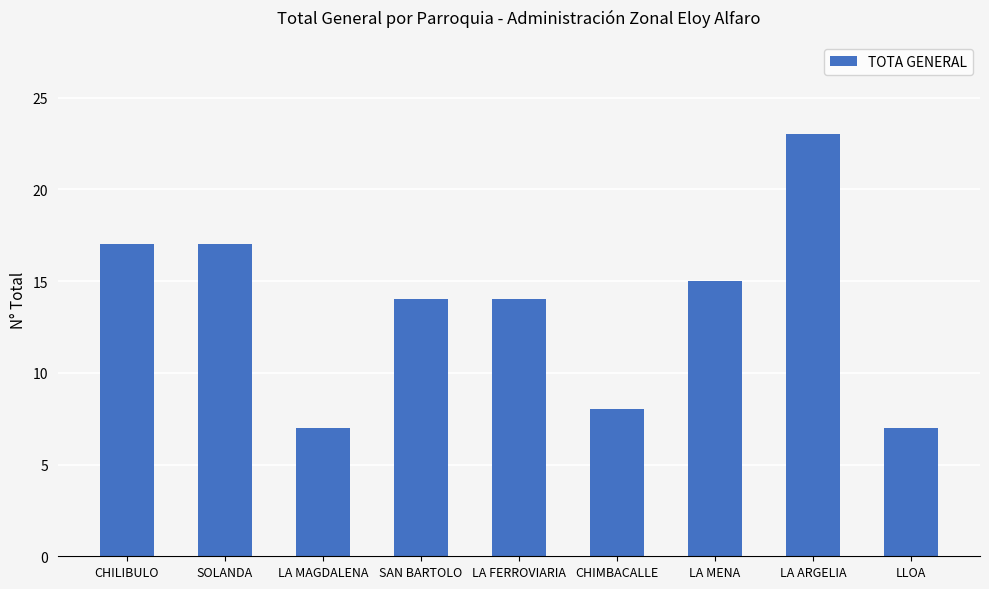

What is the ratio of the value at SAN BARTOLO to the value at LLOA?

2.0